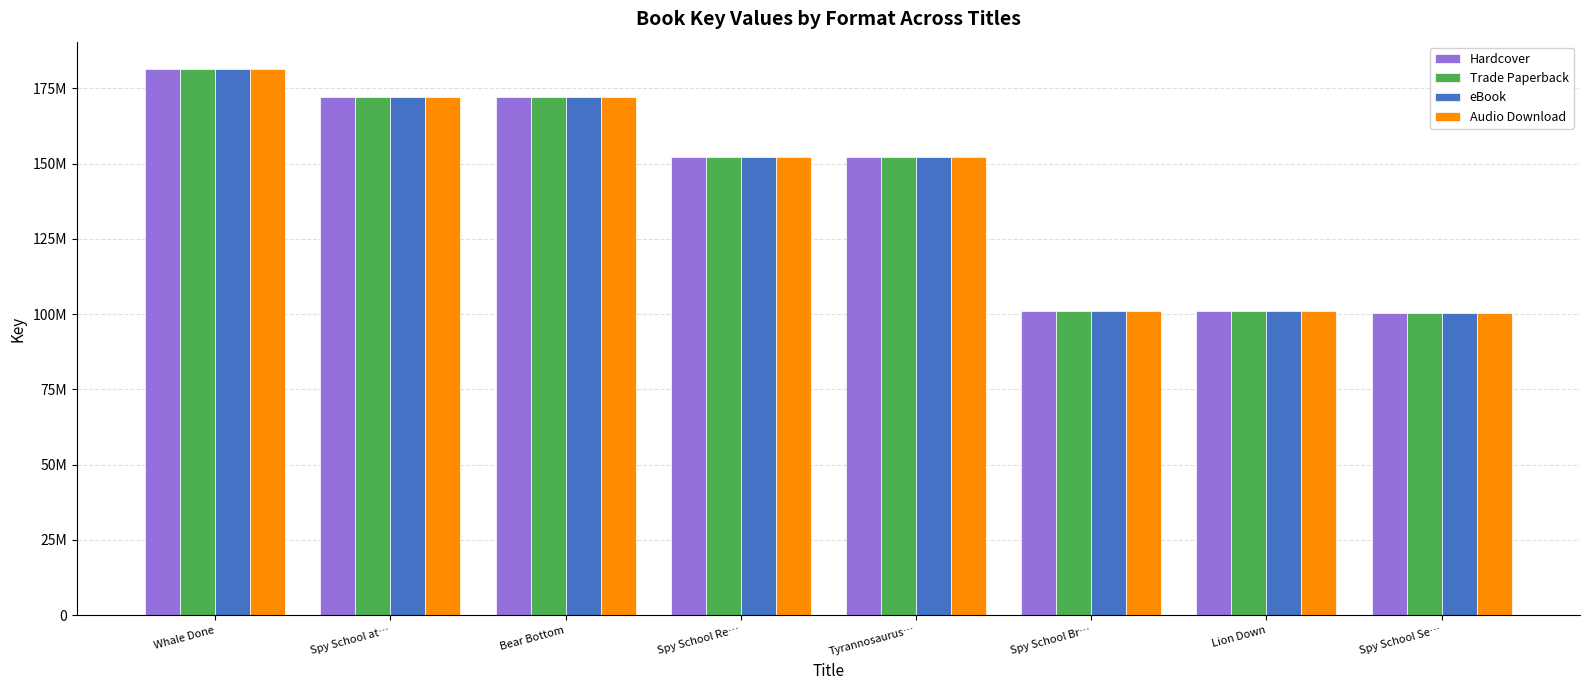

Reading left to right, list all the values displayed in this chart.

Hardcover: 181435333	172044143	172045661	152289168	152287961	101046982	101047085	100342484
Trade Paperback: 181435333	172044143	172045661	152289168	152287961	101046982	101047085	100342484
eBook: 181435333	172044143	172045661	152289168	152287961	101046982	101047085	100342484
Audio Download: 181435333	172044143	172045661	152289168	152287961	101046982	101047085	100342484